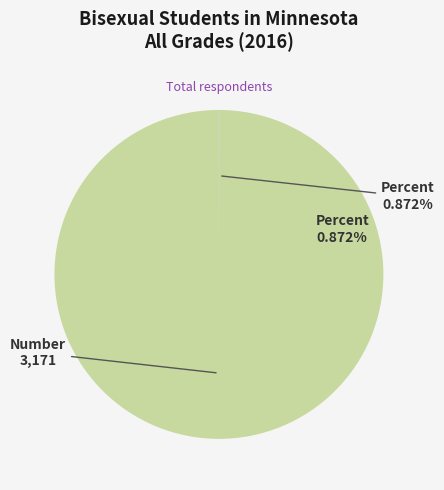

Which slice is the largest?

Number